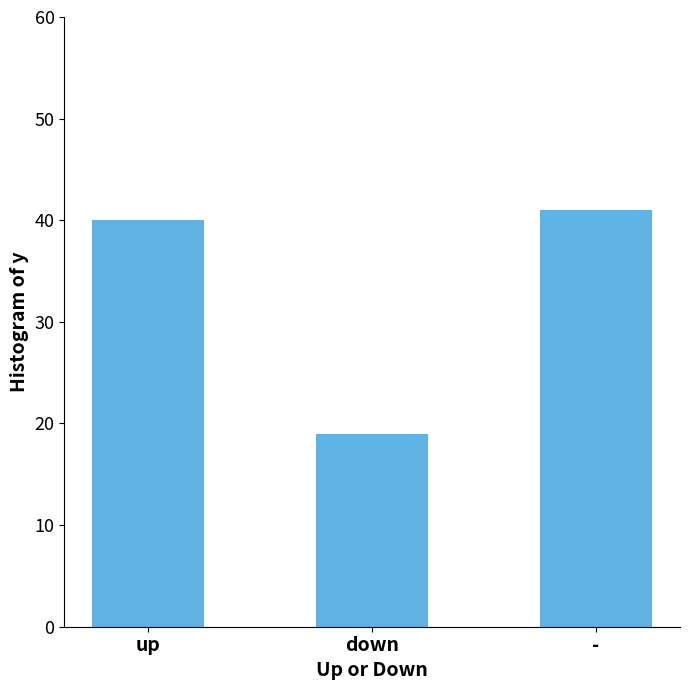

Rank the categories by value from highest to lowest.

-, up, down